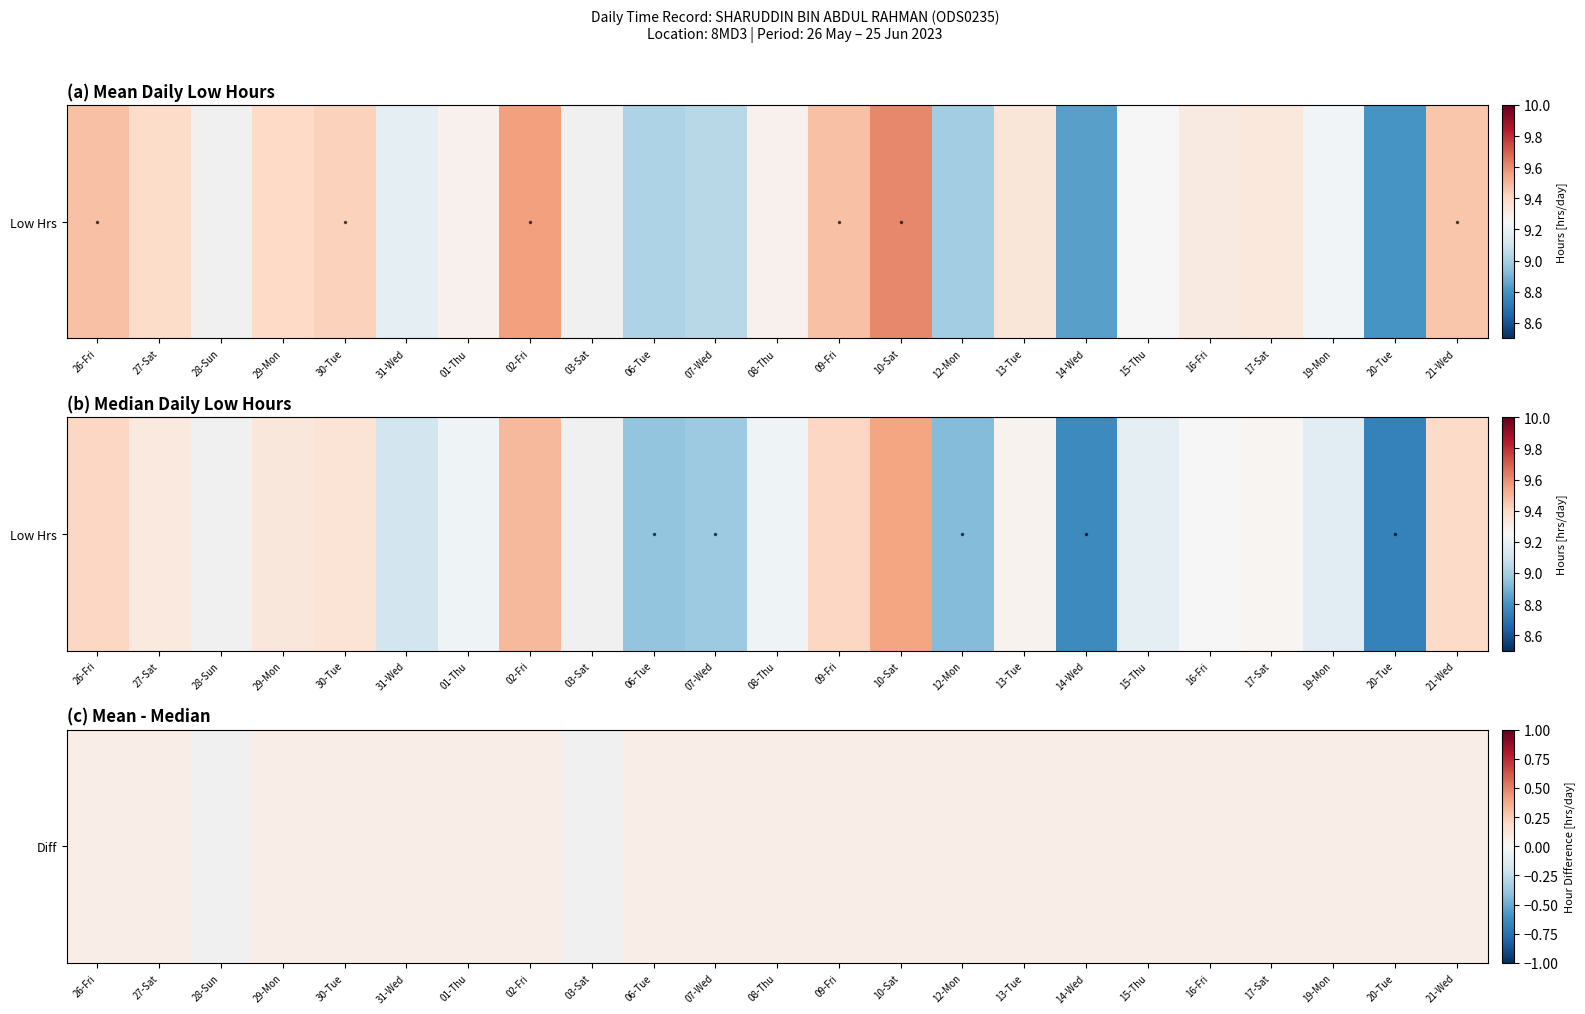

Is it true that 14-Wed equals 14.0 at 0?

False